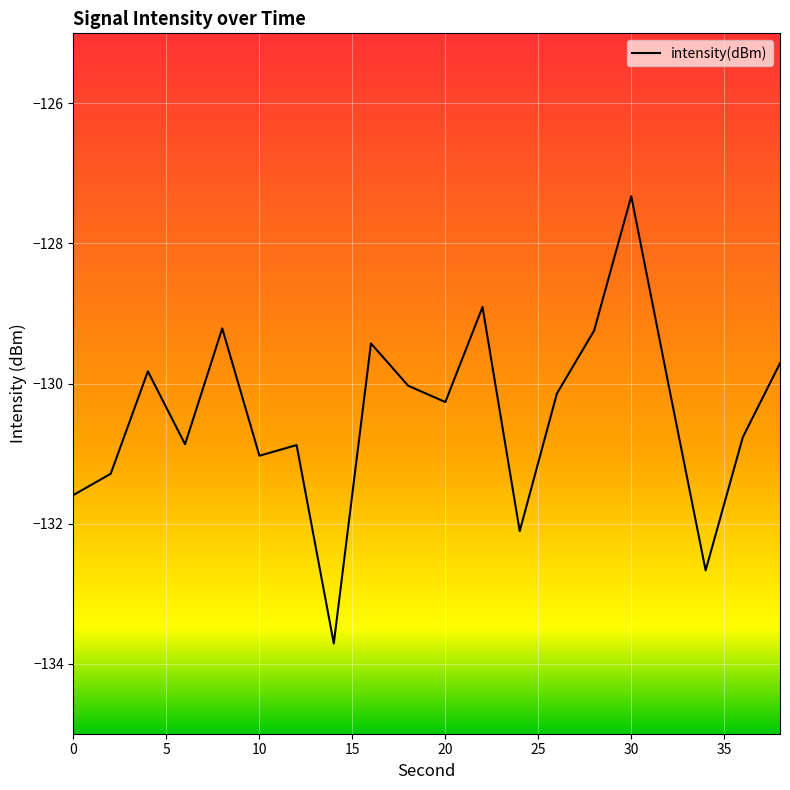

What is the difference between the maximum and minimum values?

6.4